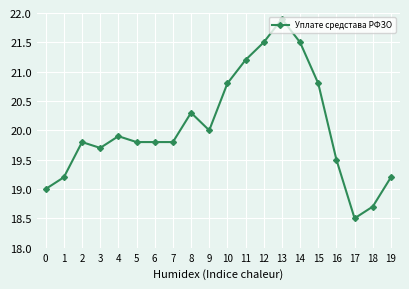

What is the approximate value at 16?

19.5